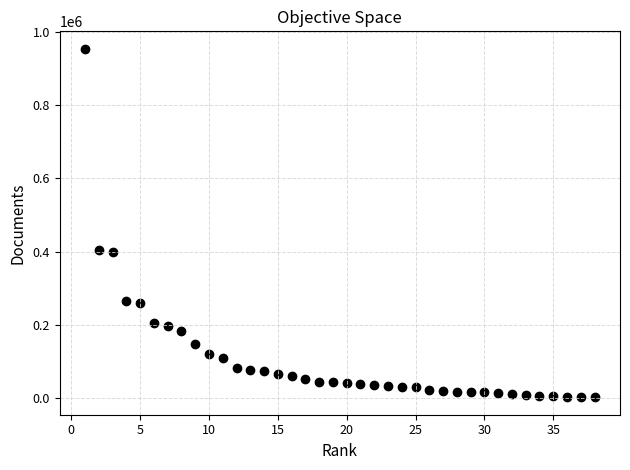

What is the range of X values (max minus min)?

37